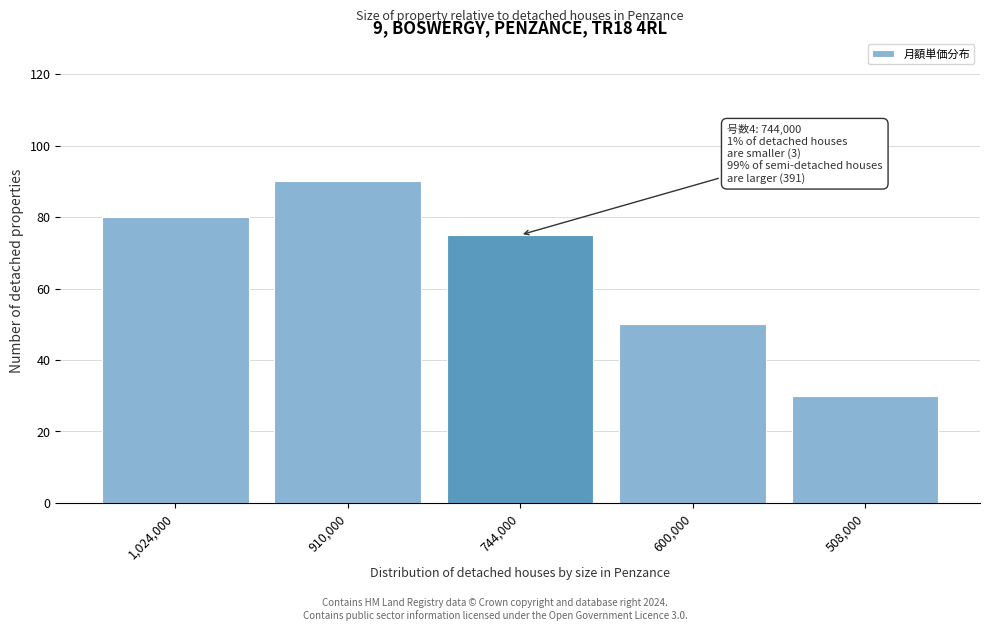

Reading right to left, extract all data points from this chart.

508,000=30	600,000=50	744,000=75	910,000=90	1,024,000=80